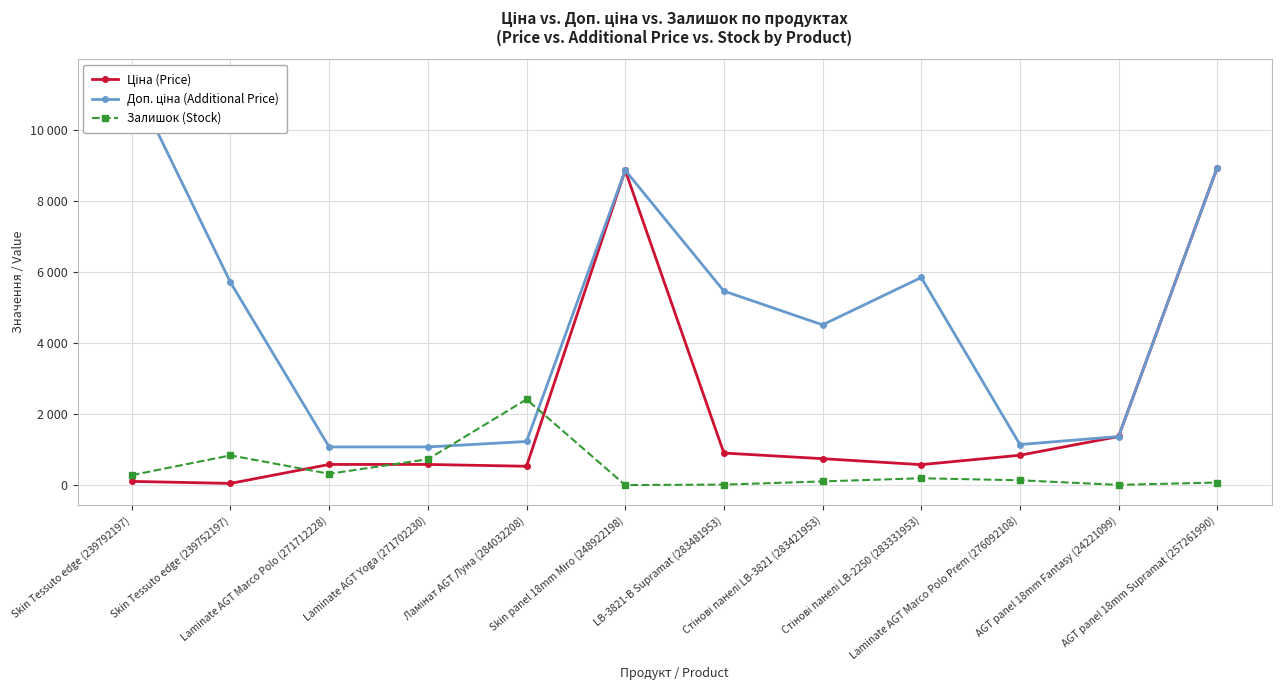

The value of Ціна (Price) at Стінові панелі LB-2250 (283331953) is 584.4. True or false?

True